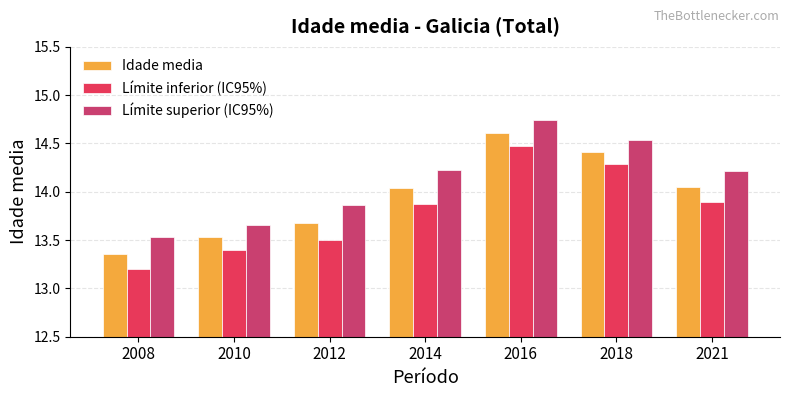

How many groups of bars are there?

7